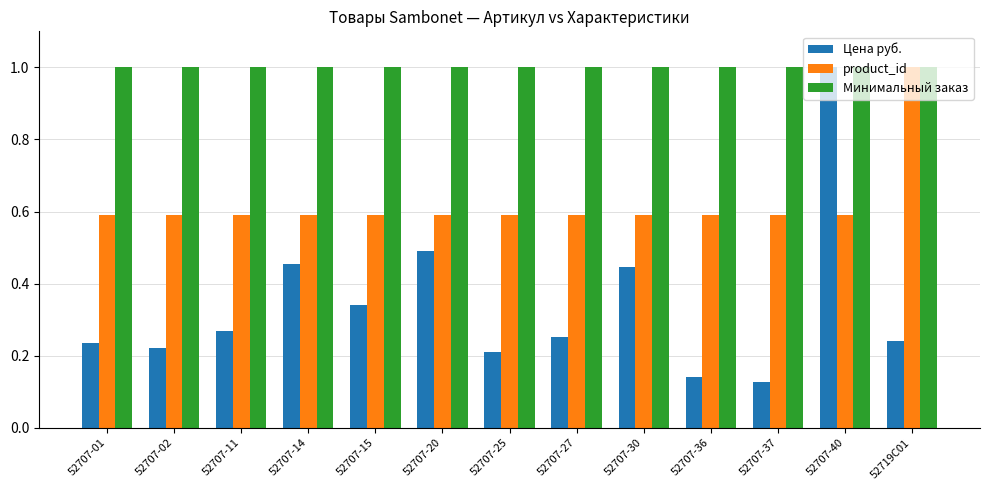

Which category has the highest value in the product_id series?

52719C01